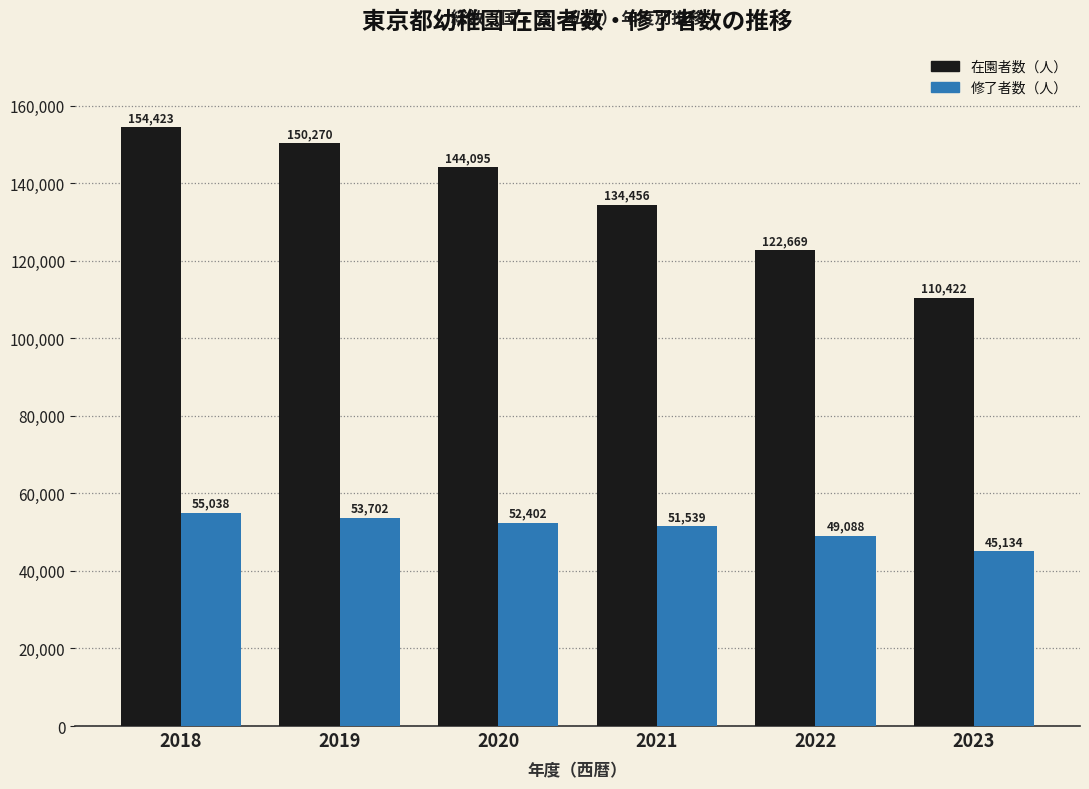

What is the sum of all 修了者数（人） values?

306903